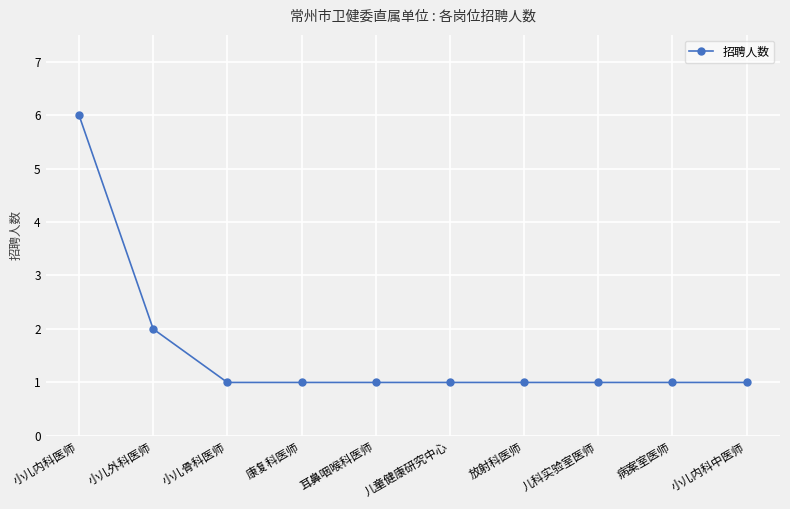

What is the difference between the maximum and minimum values?

5